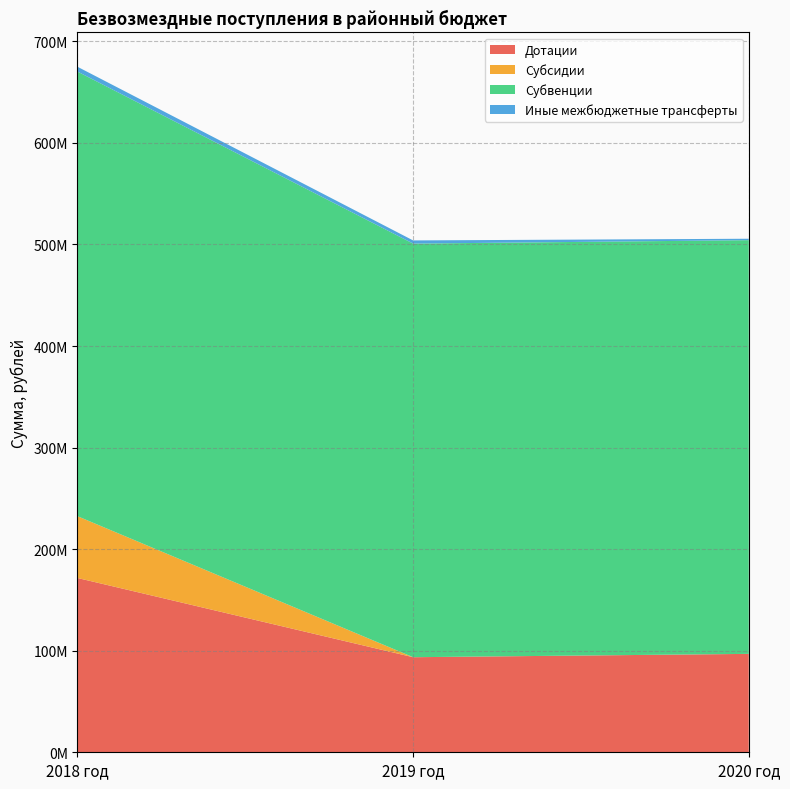

Reading right to left, transcribe all the data shown in this chart.

Дотации: 96887949.0	93605220.0	171612812.0
Субсидии: 0.0	0.0	60827393.4
Субвенции: 407332881.2	407244159.3	437786394.3
Иные межбюджетные трансферты: 1412626.7	3125026.7	4737572.7